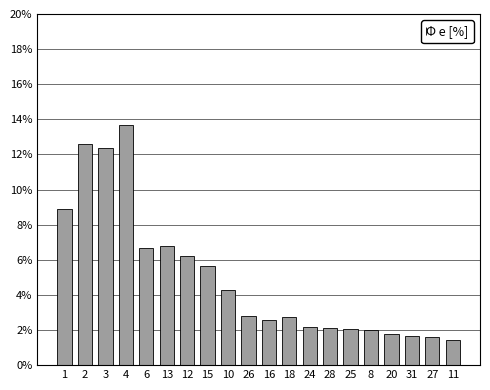

What is the ratio of the value at 27 to the value at 25?

0.8